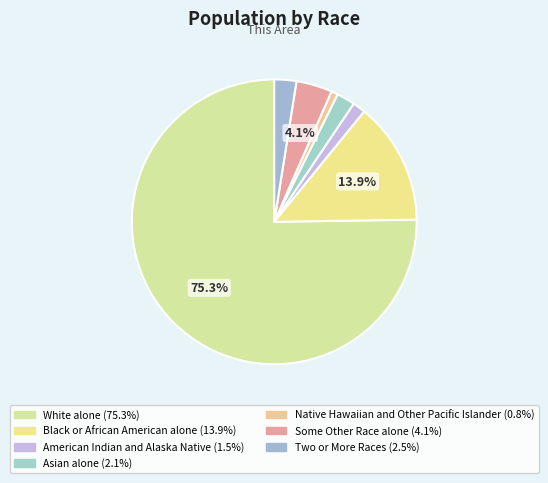

How many slices are in this pie chart?

7